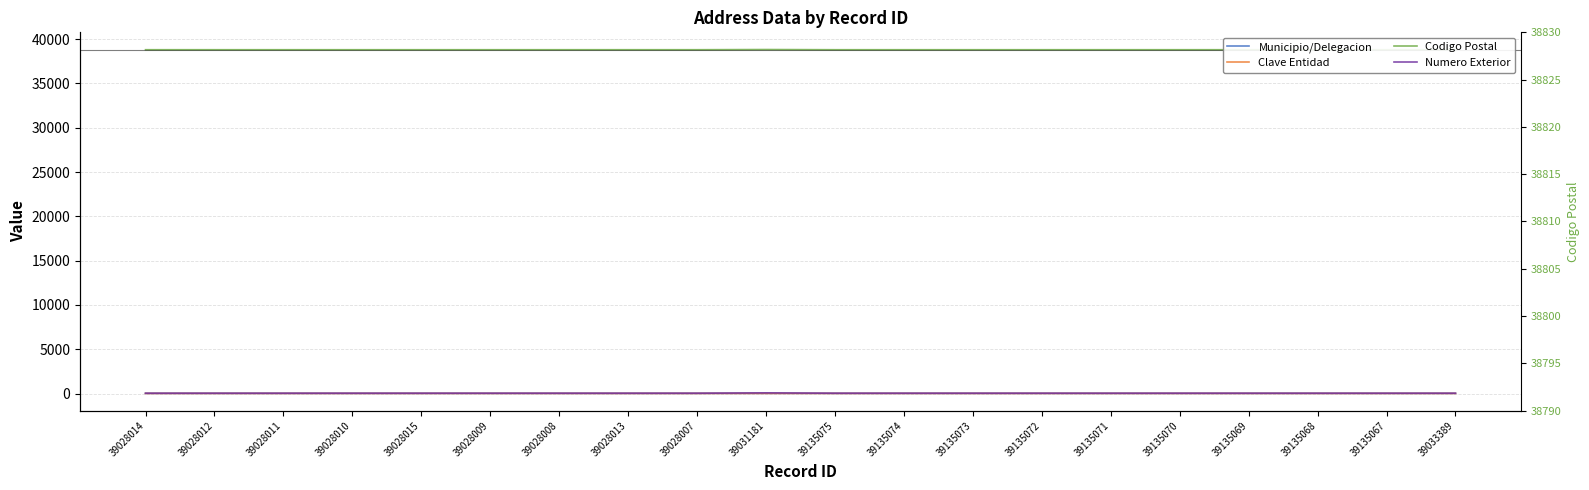

True or false: Numero Exterior has more than 2 interior local peaks.

True